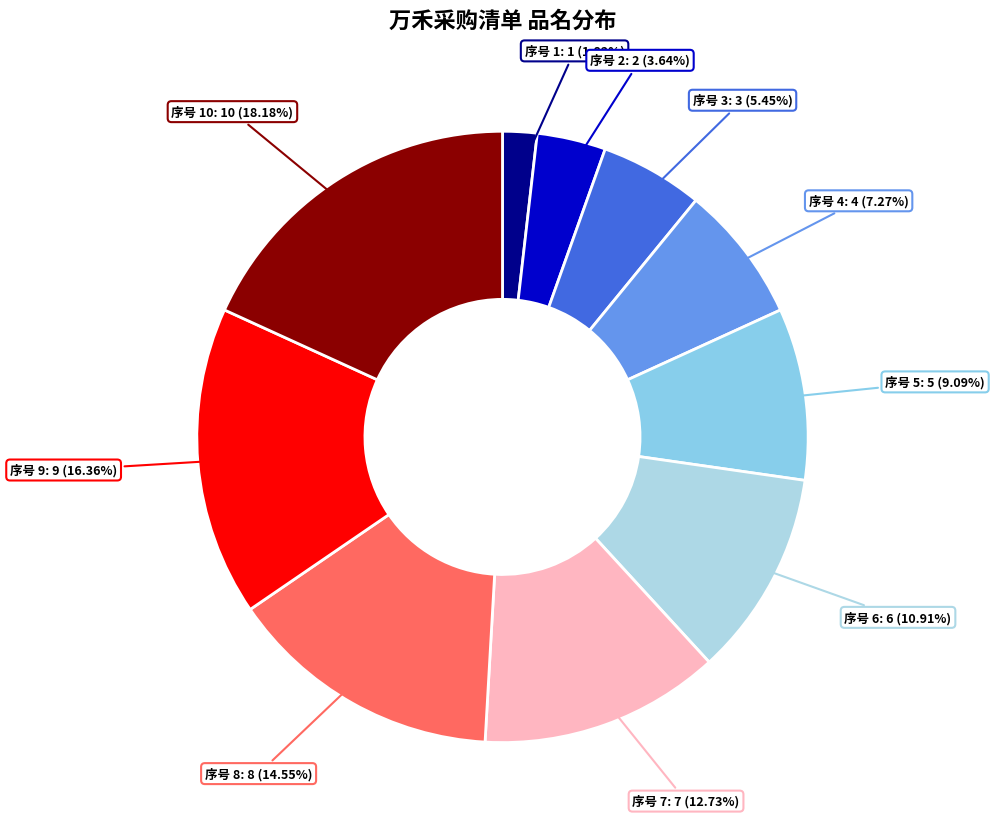

To the nearest percent, what is the average slice percentage?

10%